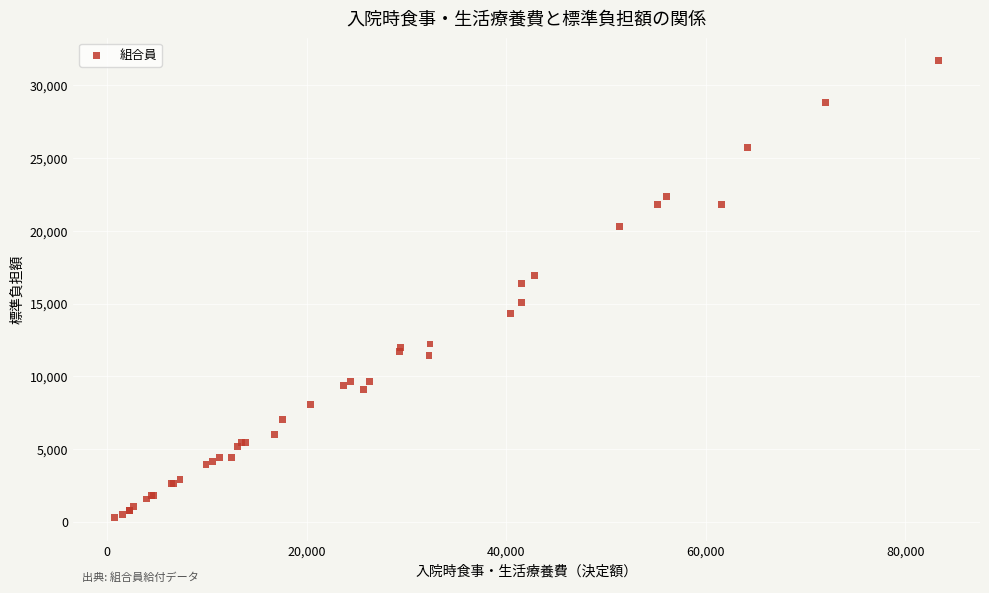

What Y value in the scatter plot is closest to 15990?

16380